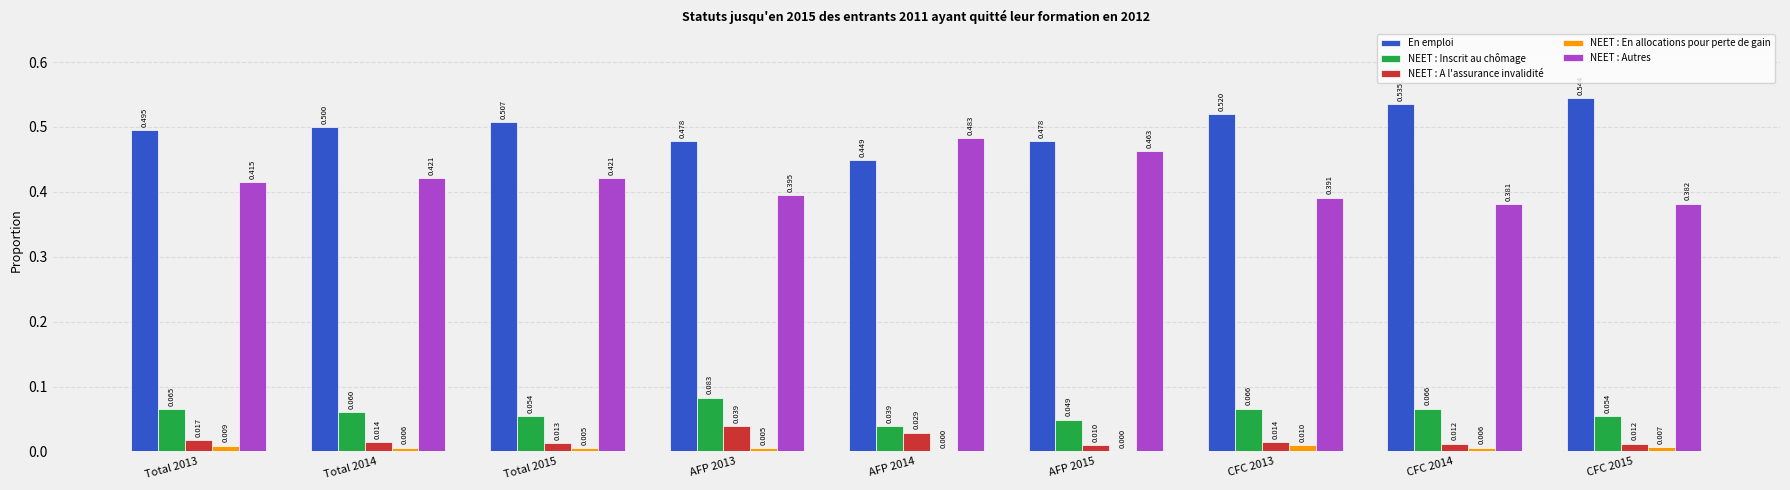

Which series has the widest spread of values?

NEET : Autres